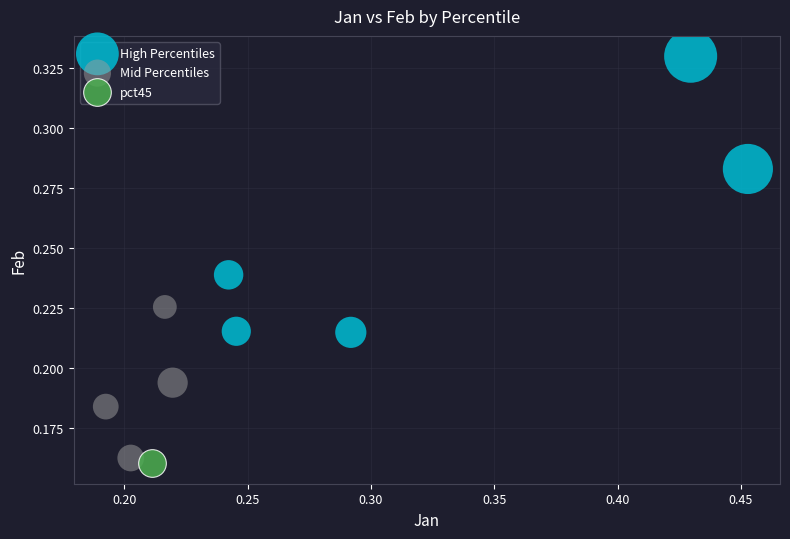

What are all the series names shown in the legend?

High Percentiles, Mid Percentiles, pct45